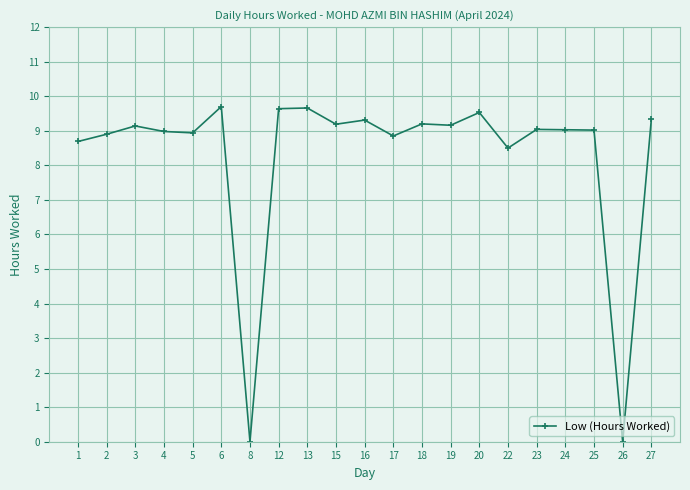

What is the value of the 9th point from the left?

9.7